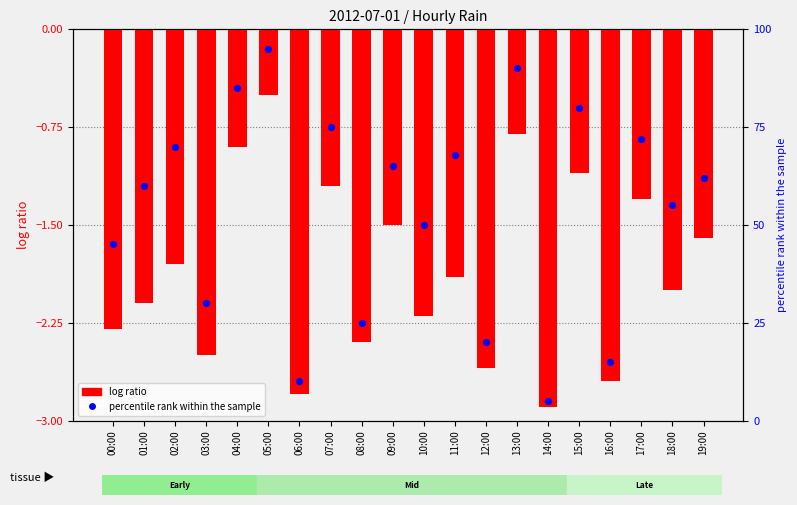

At how many categories does at least one series exceed 43?

14